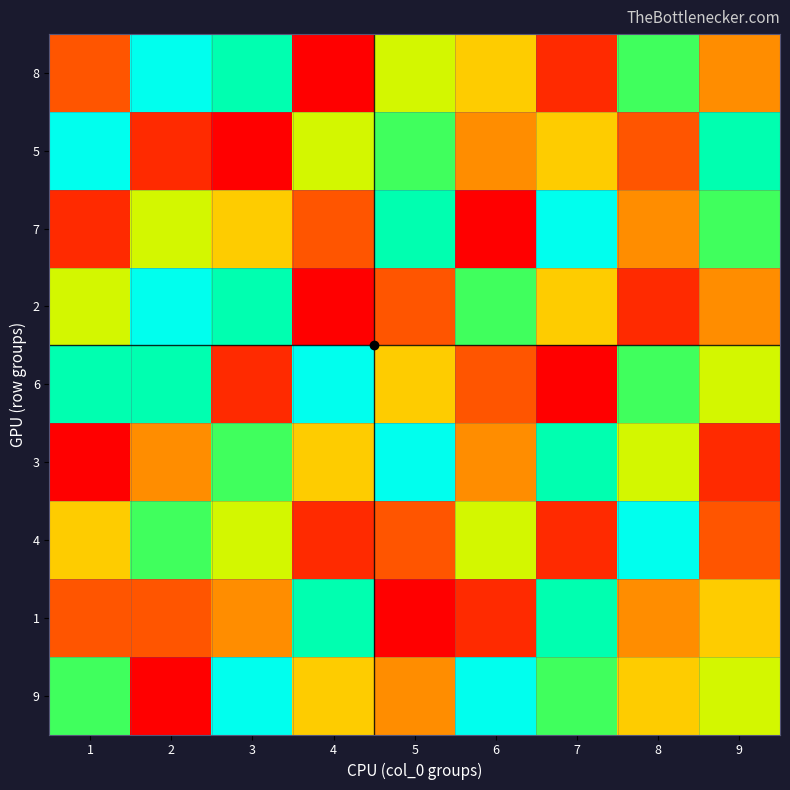

What is the total value across all series at 6?

41